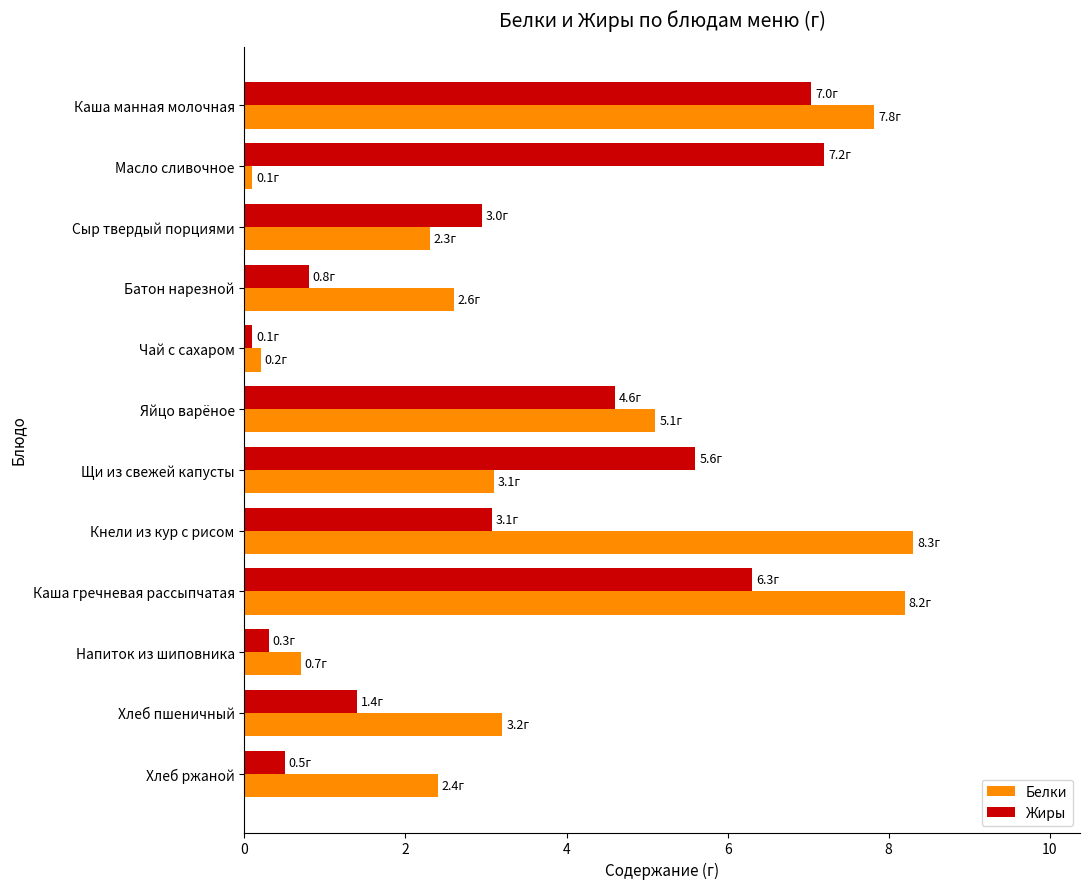

Is it true that Жиры equals 0.8 at Батон нарезной?

True